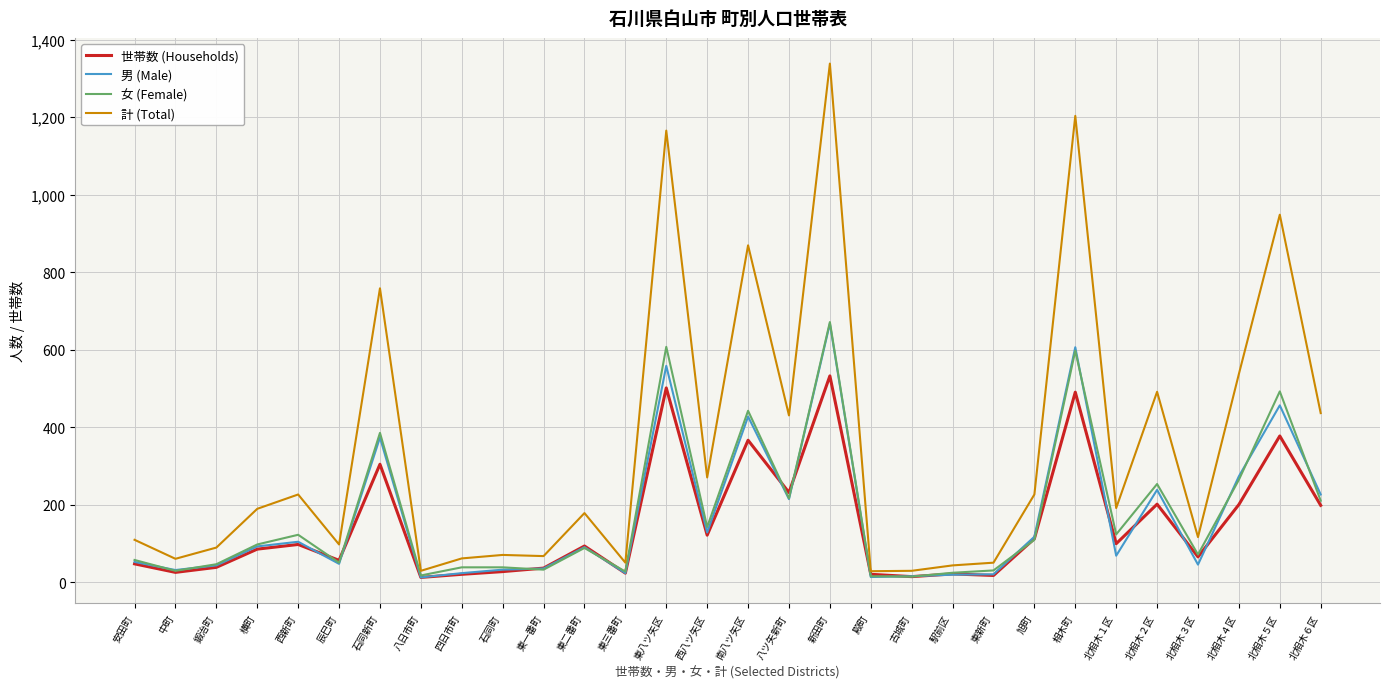

What position from the left is 横町?

4